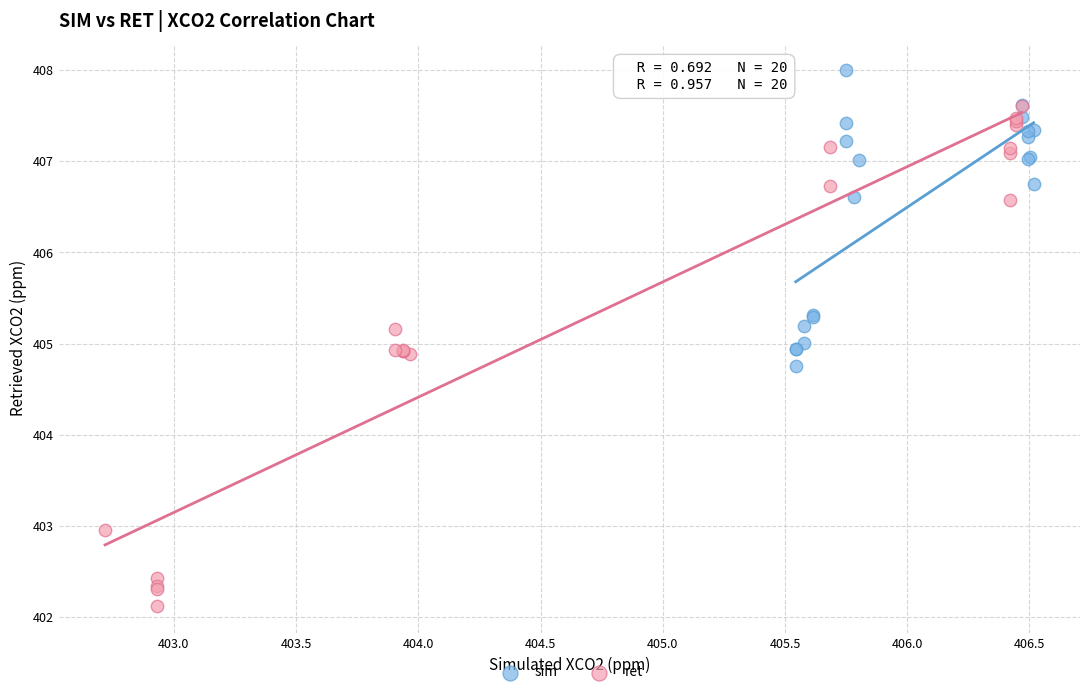

Which series reaches the minimum Y coordinate?

ret